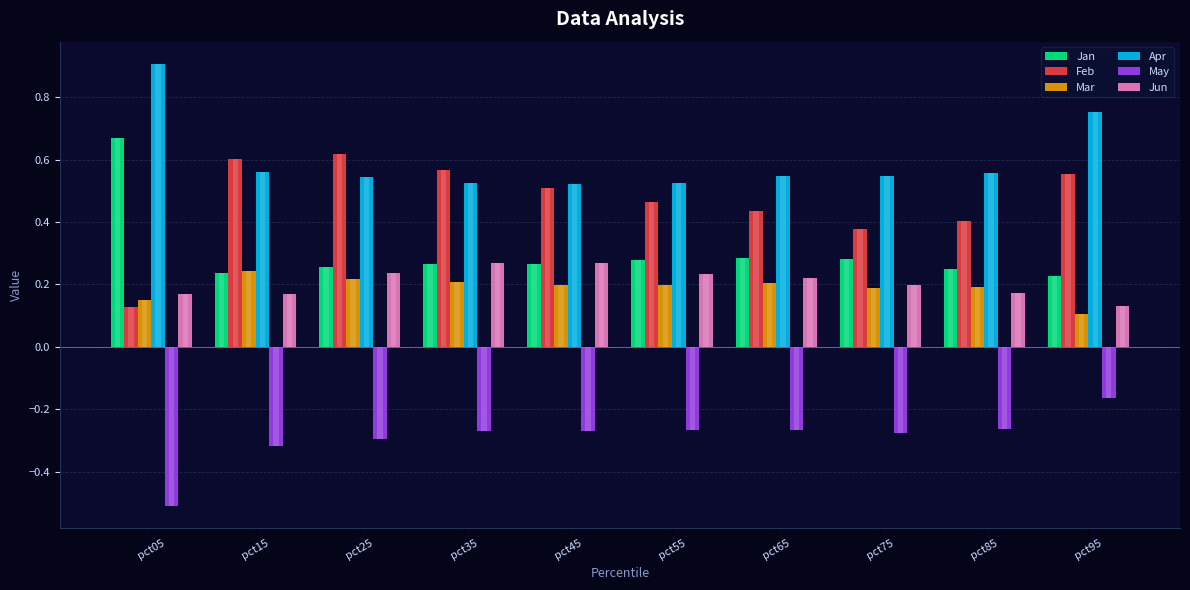

What is the minimum value for Apr?

0.5